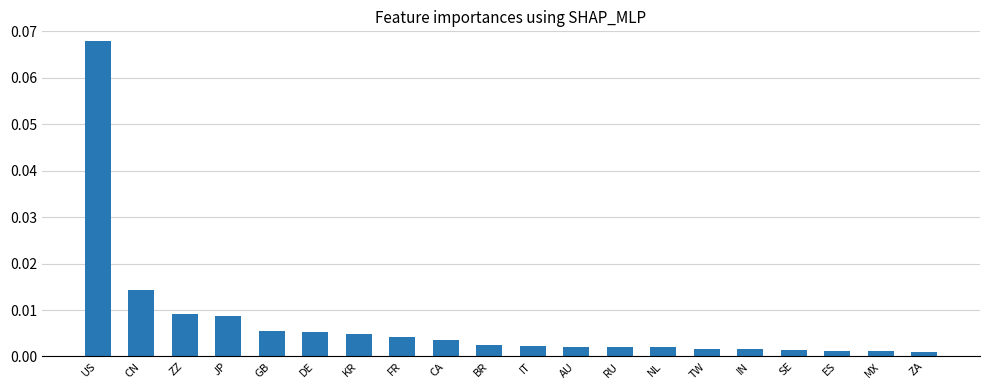

Which category has the highest value across all series?

US